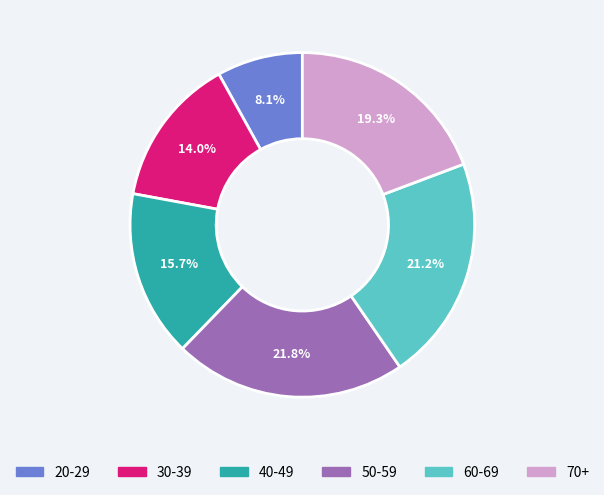

Count the number of slices in the pie.

6